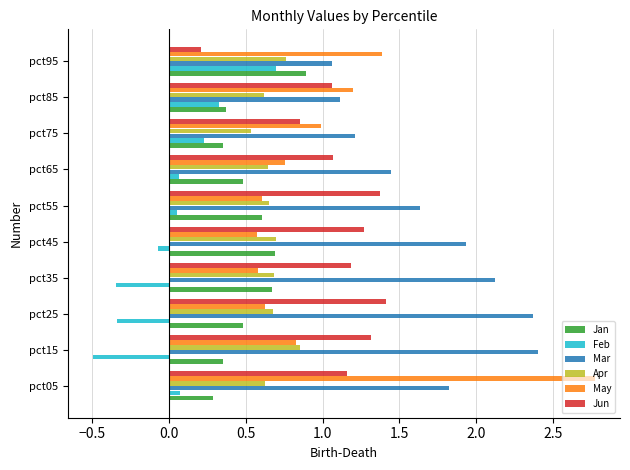

At pct05, list the series in order from smallest to largest.

Feb, Jan, Apr, Jun, Mar, May